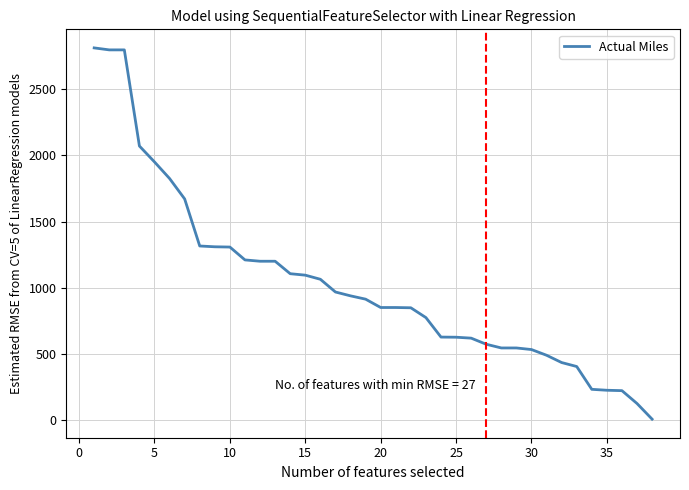

What is the difference between the maximum and minimum values?

2800